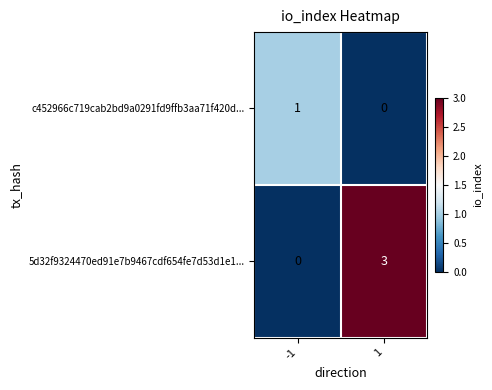

At which category is the sum across all series the highest?

1